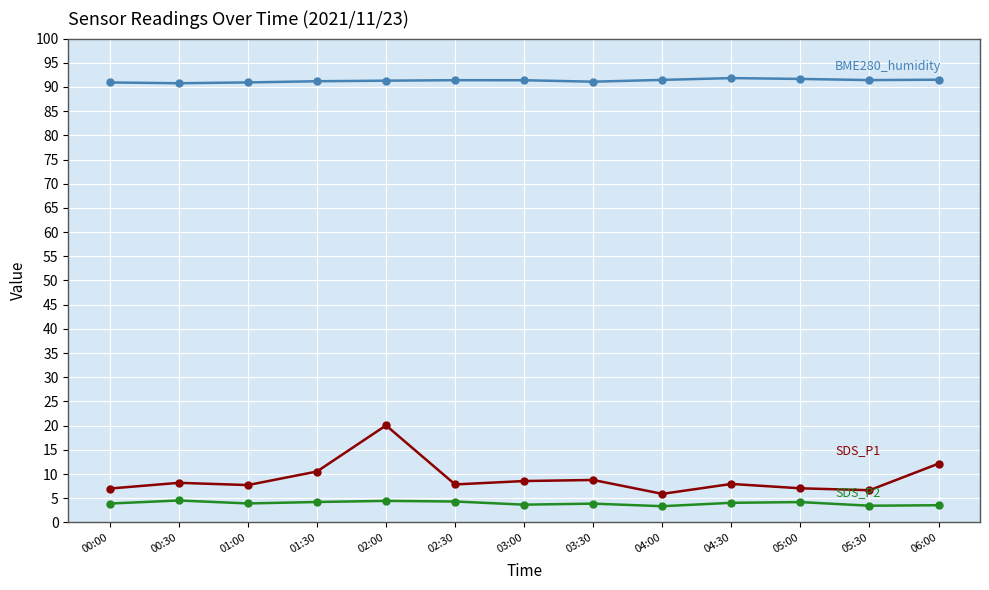

At which category is the sum across all series the highest?

02:00